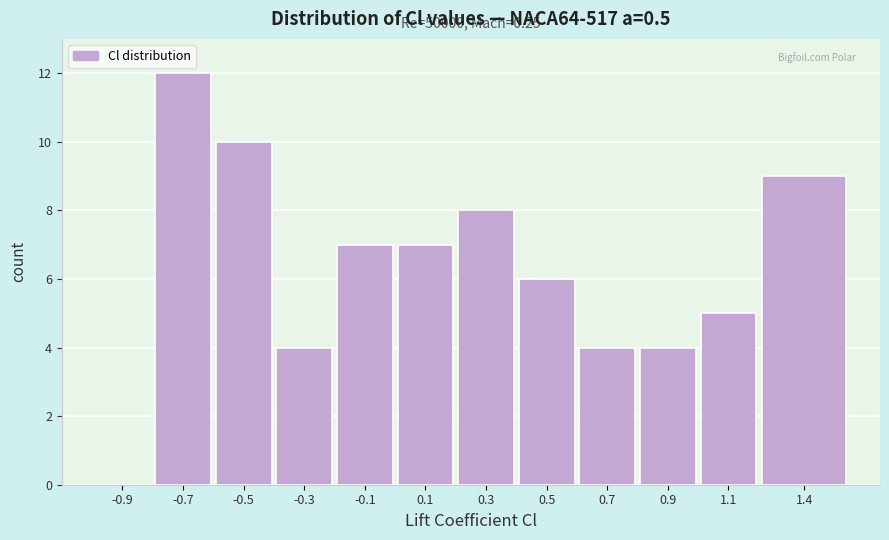

Reading left to right, what are all the values shown in this chart?

-0.9=0	-0.7=12	-0.5=10	-0.3=4	-0.1=7	0.1=7	0.3=8	0.5=6	0.7=4	0.9=4	1.1=5	1.4=9